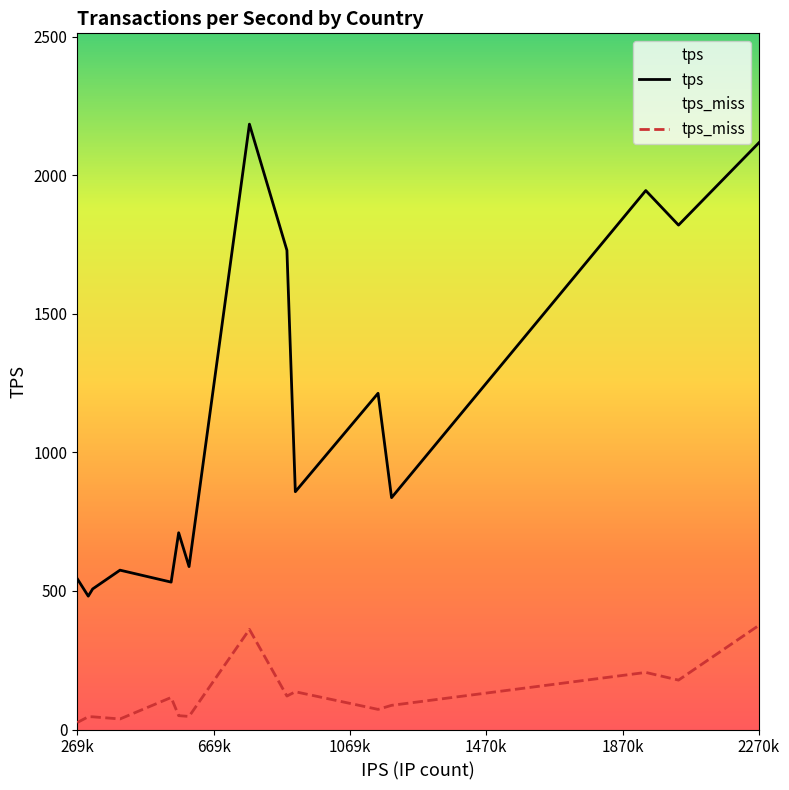

Rank the series by their maximum value, from highest to lowest.

tps, tps_miss